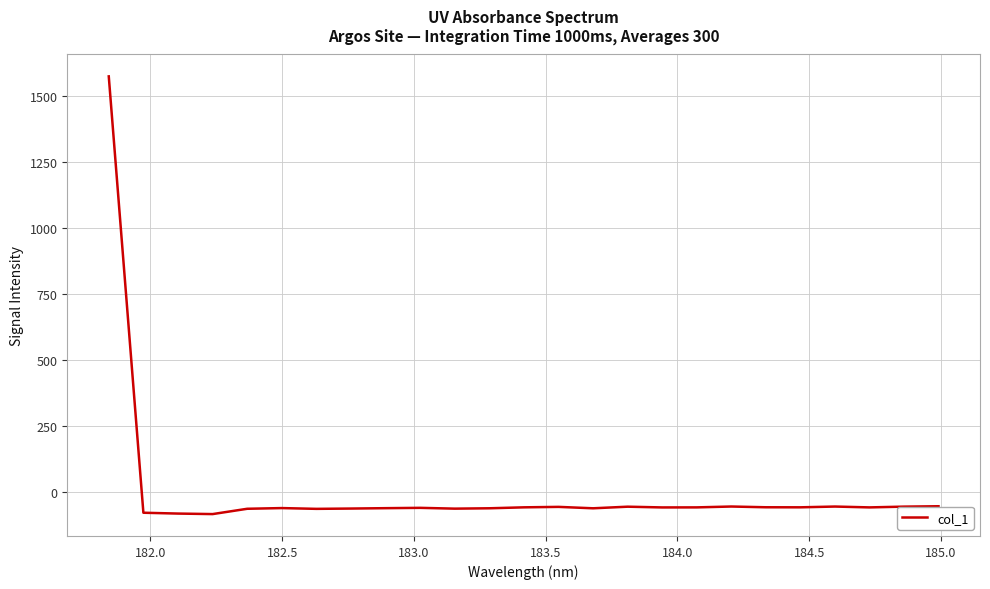

What is the maximum value shown in the chart?

1572.5